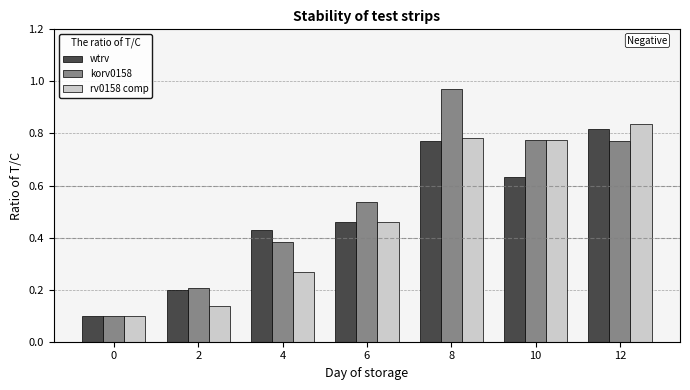

How many bars are there in each group?

3